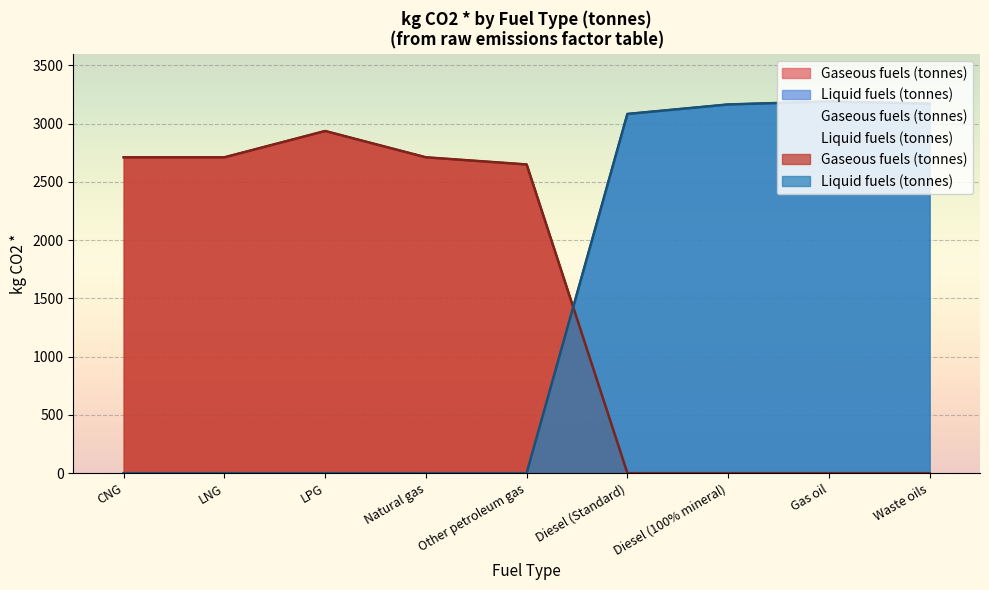

Rank the categories by Gaseous fuels (tonnes) value from highest to lowest.

LPG, CNG, LNG, Natural gas, Other petroleum gas